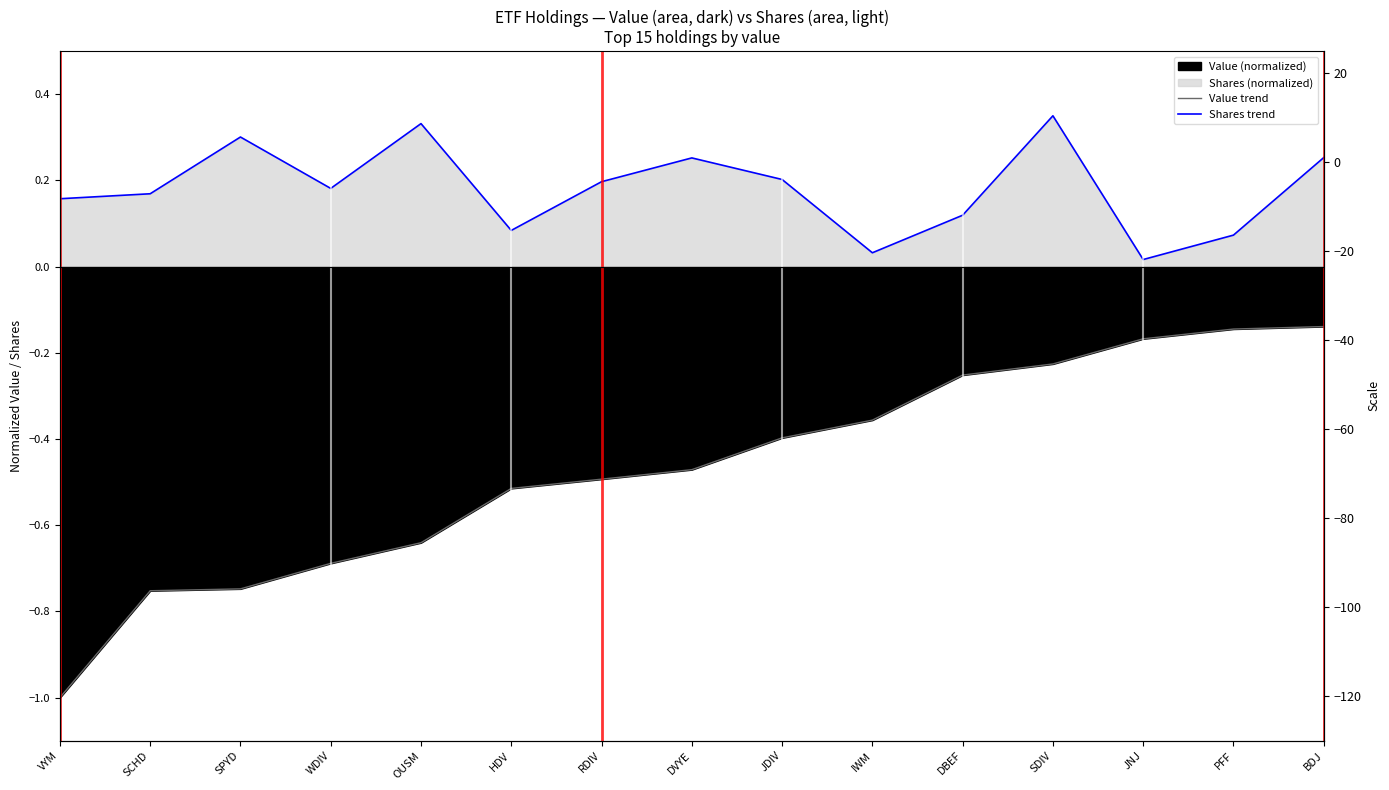

True or false: Shares trend and Value trend cross at least once.

False